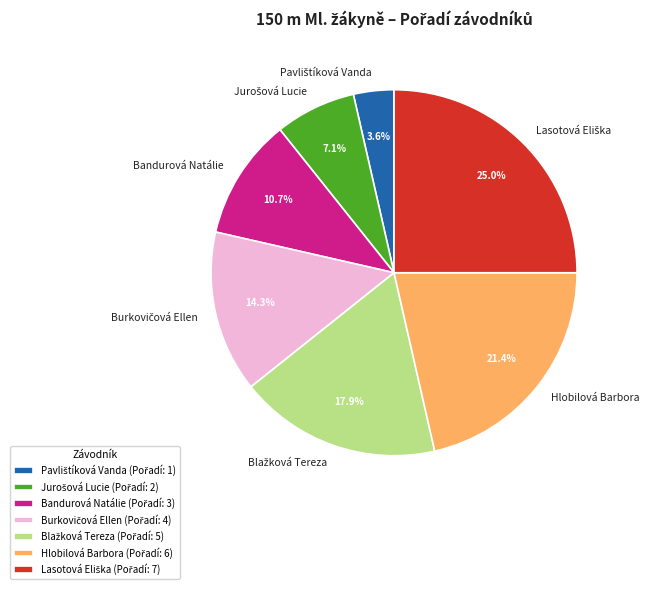

Approximately how many times larger is the value at Hlobilová Barbora compared to Bandurová Natálie?

2.0